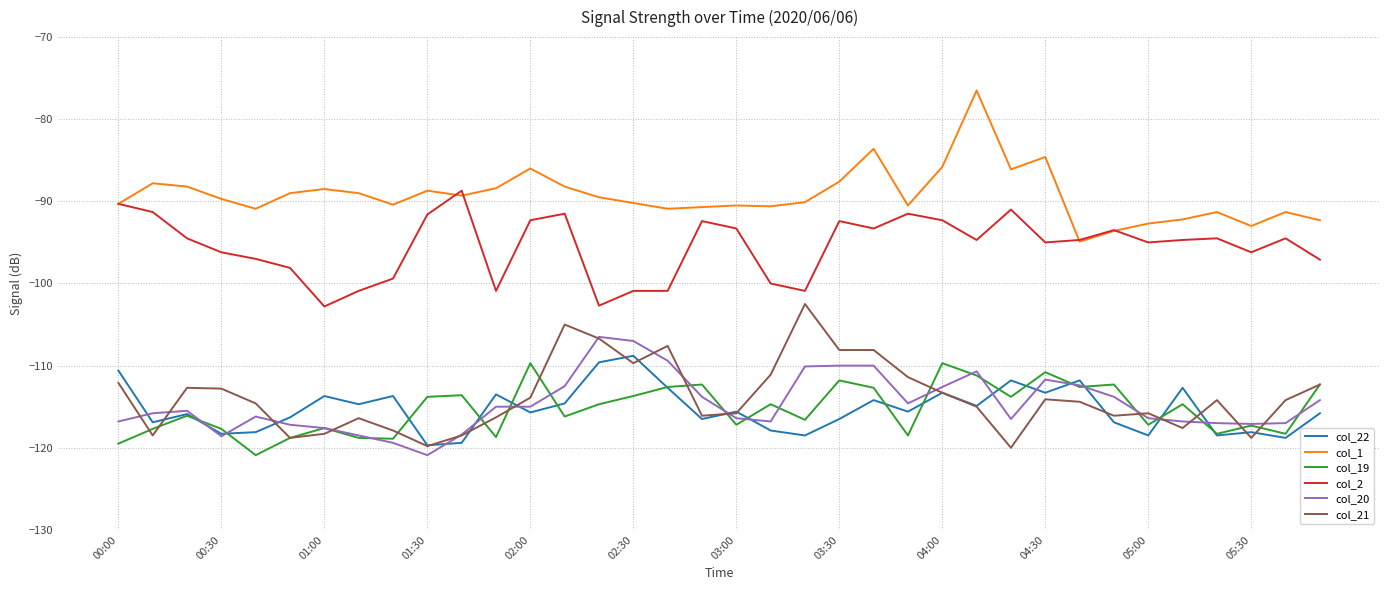

Which series has the largest total across all categories?

col_1